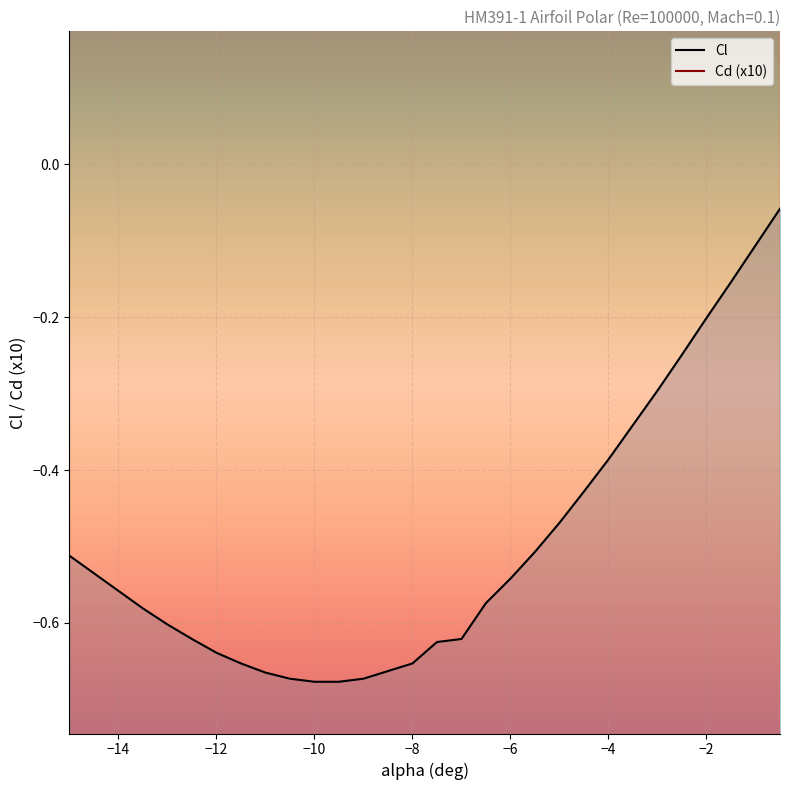

At which label does Cl reach its peak?

-0.5